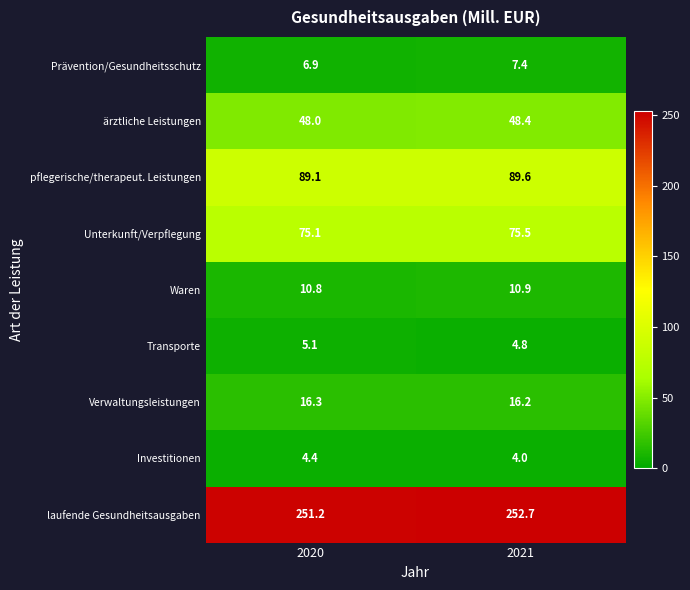

What is the difference between the highest and lowest values at 2021?

248.7